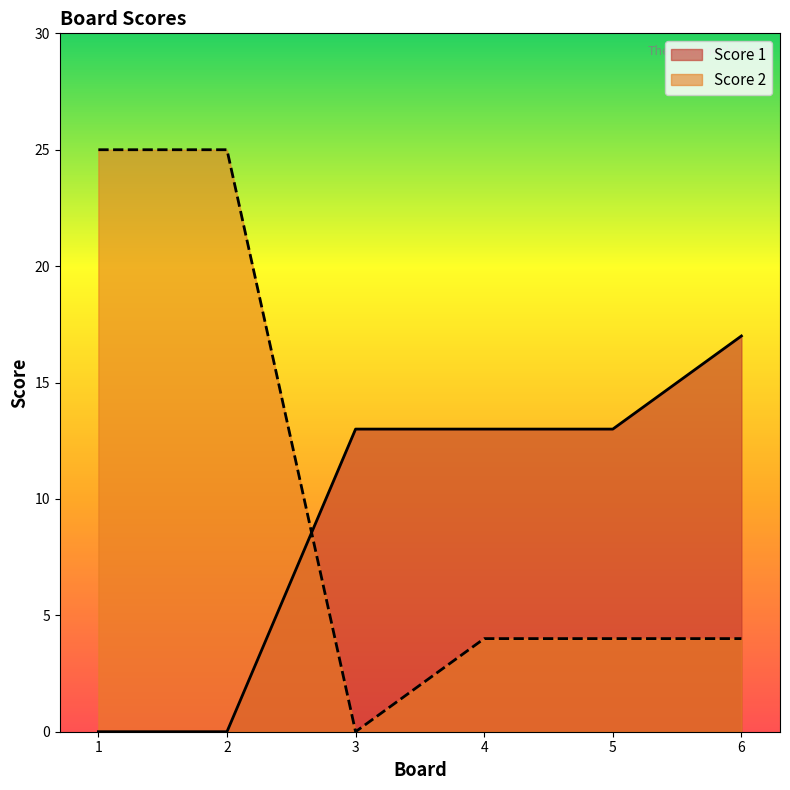

What is the sum of the Score 1 values at 1 and 6?

17